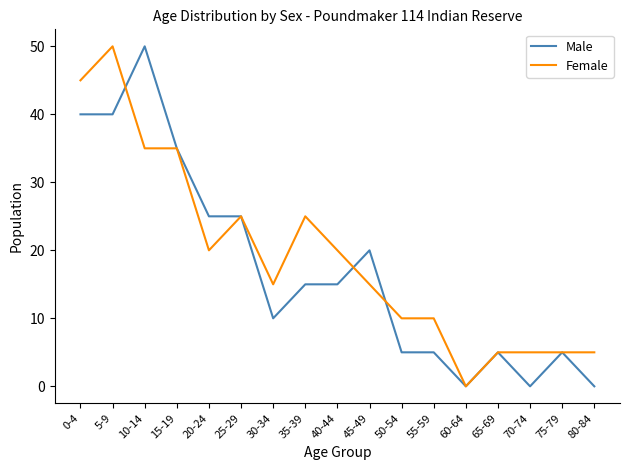

Is the value of Male at 60-64 greater than the value of Female at 10-14?

No